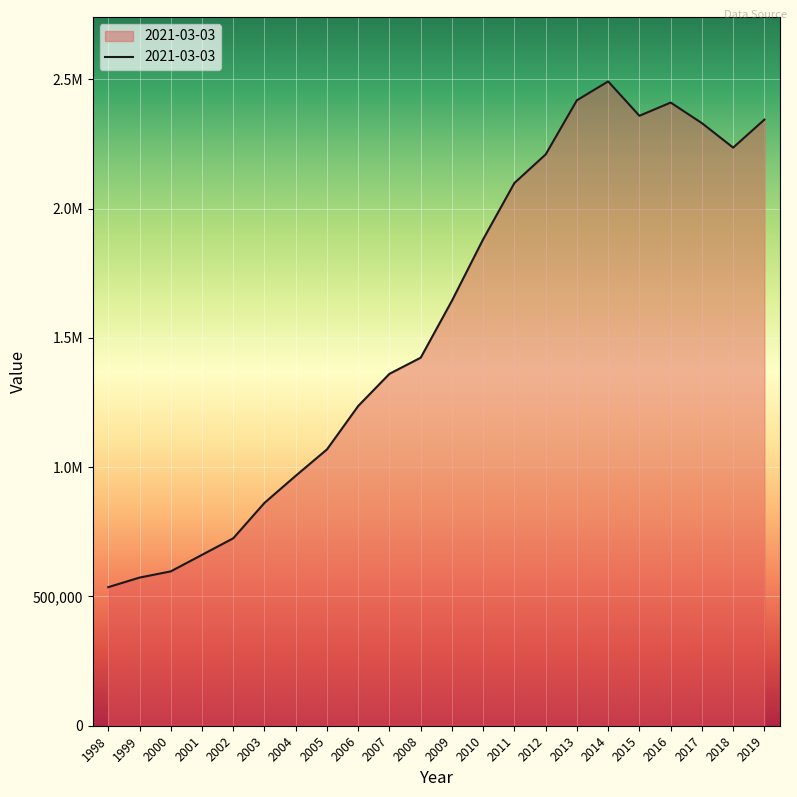

Is this an area chart (filled region under the line)?

Yes